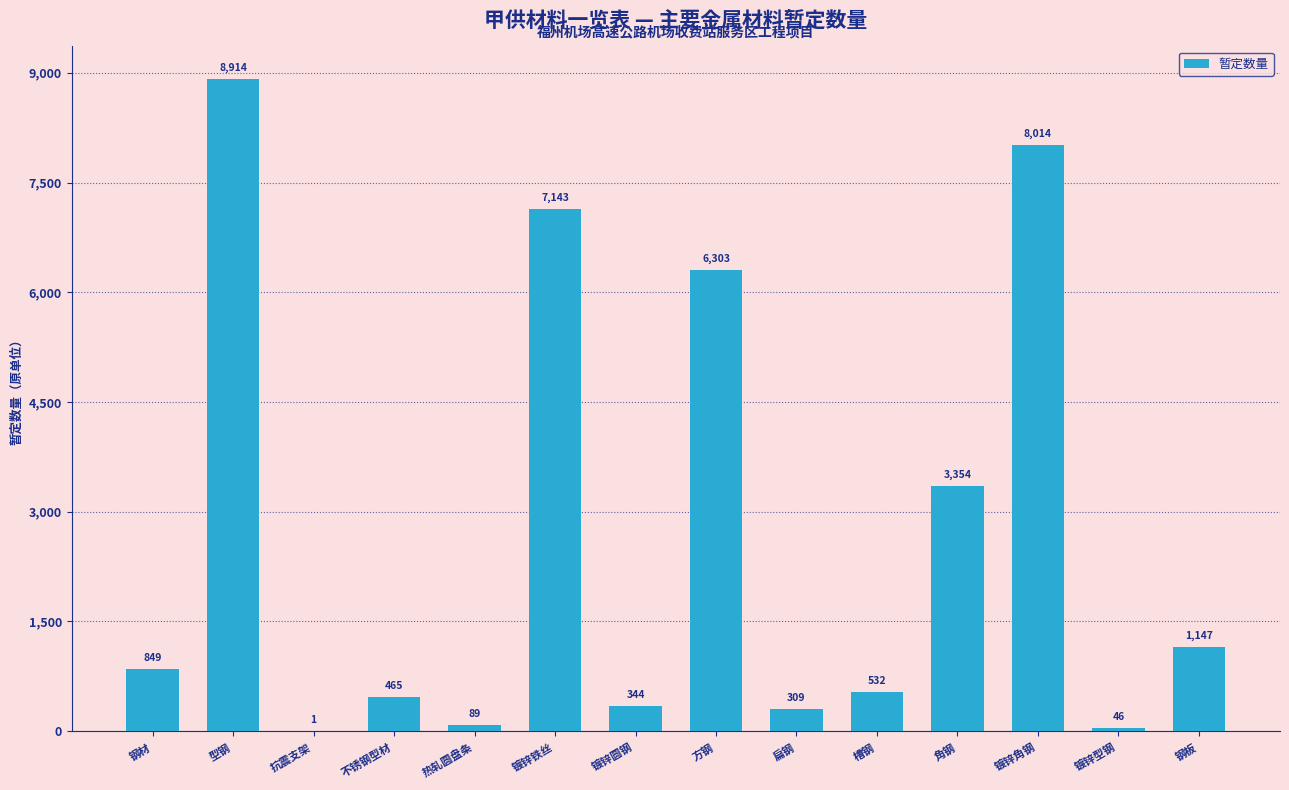

Where is the data nearest to the value 4457?

角钢